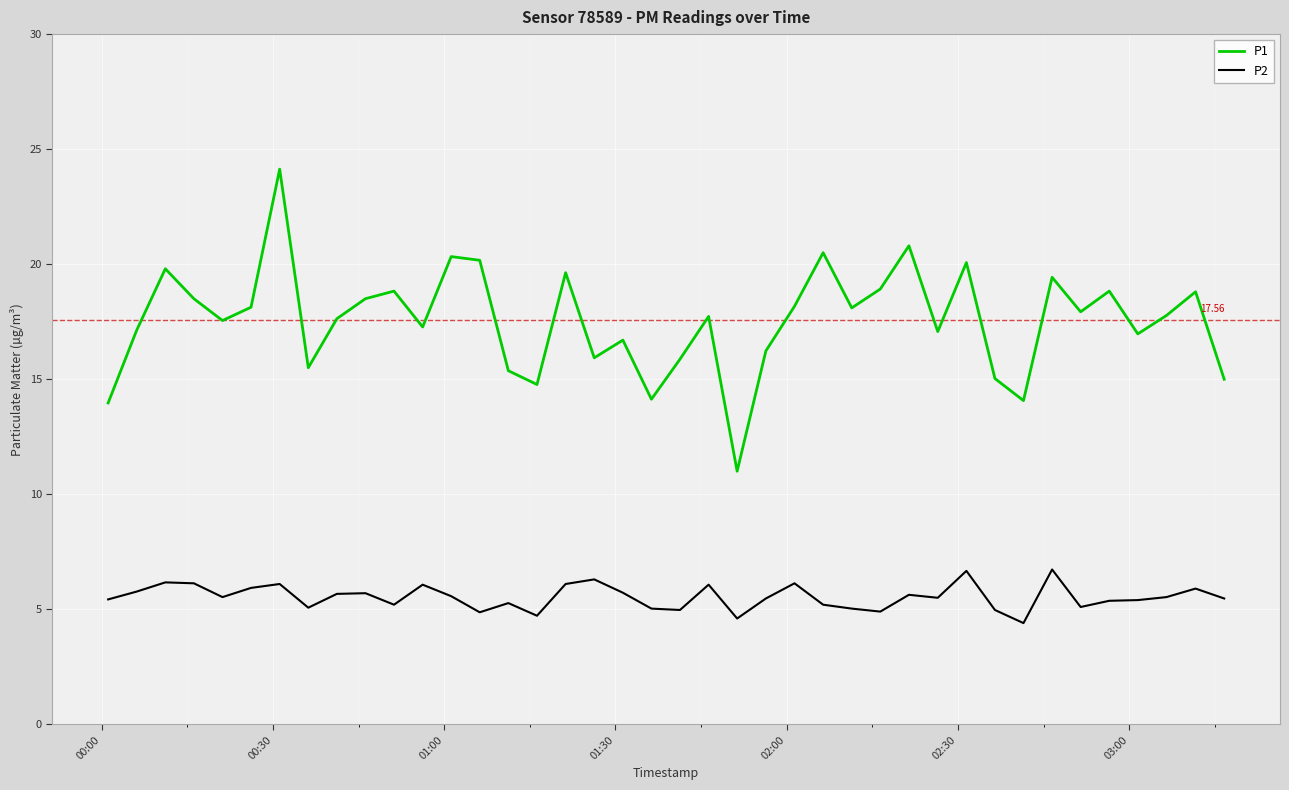

Does the chart display data point markers on the line(s)?

No